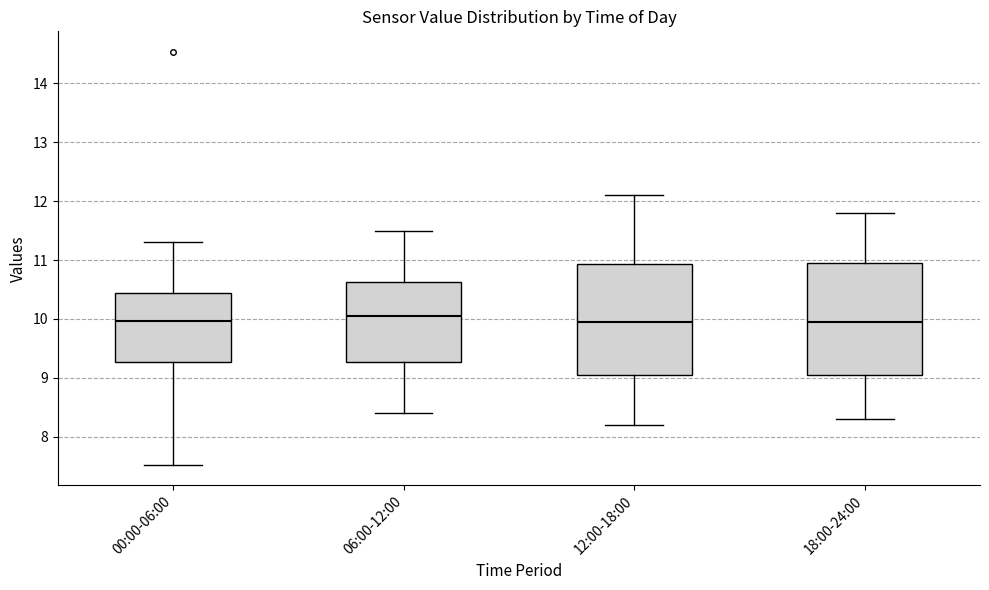

Reading left to right, transcribe this box plot: for each box, give where its median line is, the range the box spans, and where its two whiskers end, as read against the y-axis. The values are not printed on the chart, so give them approximately, as read against the axis.

00:00-06:00: median 10.0, box 9.3 to 10.4, whiskers 7.5 to 11.3
06:00-12:00: median 10.1, box 9.3 to 10.6, whiskers 8.4 to 11.5
12:00-18:00: median 10.0, box 9.1 to 10.9, whiskers 8.2 to 12.1
18:00-24:00: median 10.0, box 9.1 to 11.0, whiskers 8.3 to 11.8